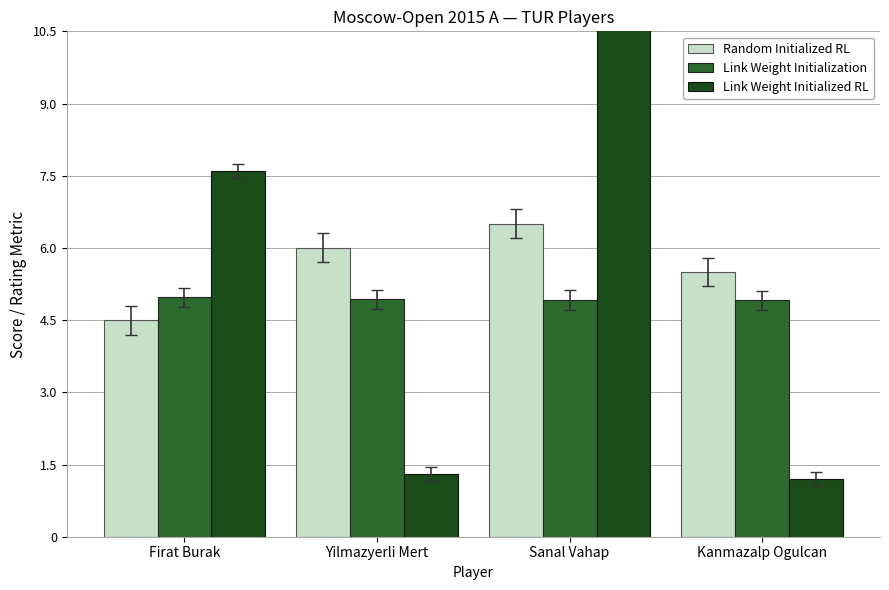

Where does the Random Initialized RL series first go above 6?

Sanal Vahap